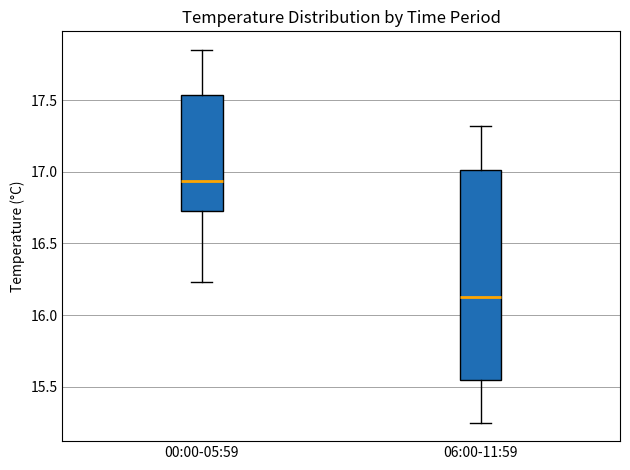

Reading left to right, transcribe this box plot: for each box, give where its median line is, the range the box spans, and where its two whiskers end, as read against the y-axis. The values are not printed on the chart, so give them approximately, as read against the axis.

00:00-05:59: median 16.95, box 16.75 to 17.55, whiskers 16.25 to 17.85
06:00-11:59: median 16.15, box 15.55 to 17.00, whiskers 15.25 to 17.30